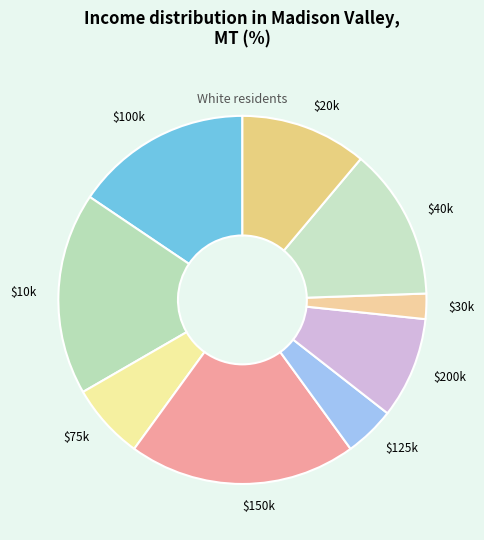

How many segments does this pie chart have?

9